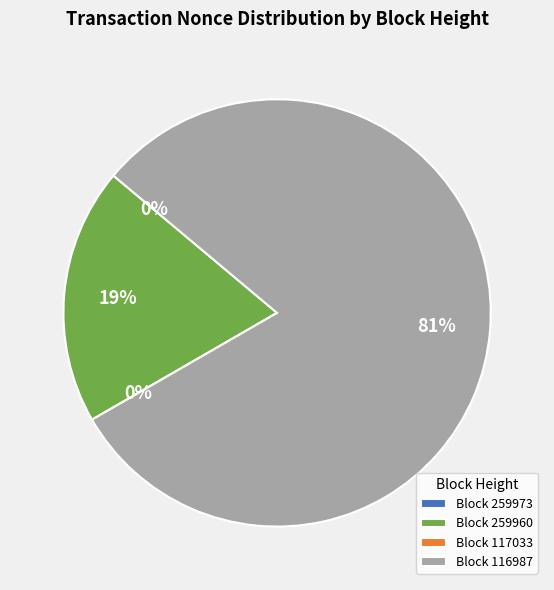

What is the majority slice?

116987